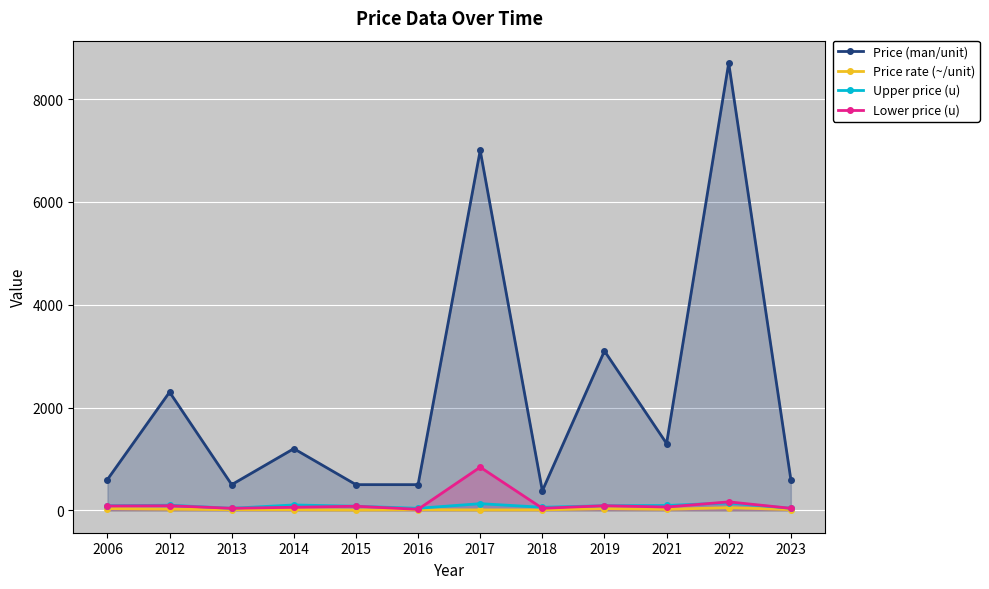

Rank the categories by Lower price (u) value from highest to lowest.

2017, 2022, 2012, 2019, 2006, 2015, 2021, 2014, 2013, 2018, 2023, 2016